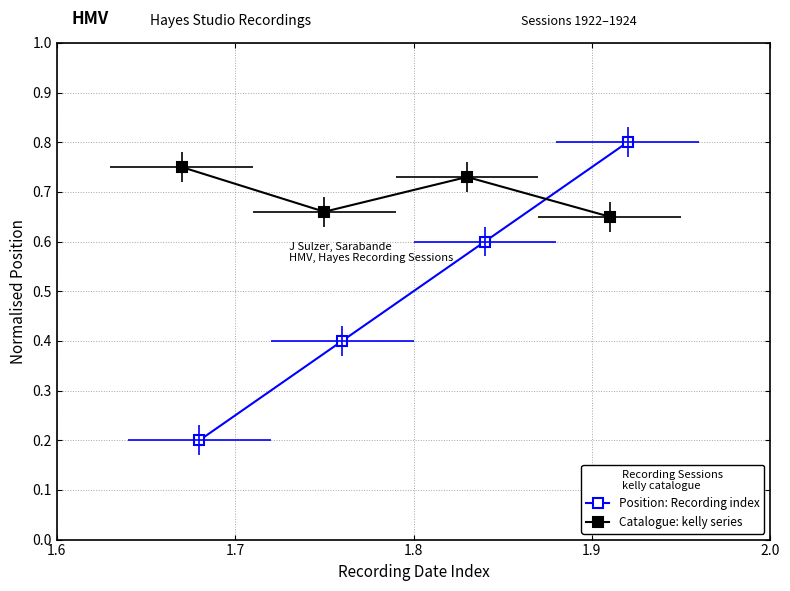

What is the value of the Position: Recording index point at the 1st from the left?

0.2